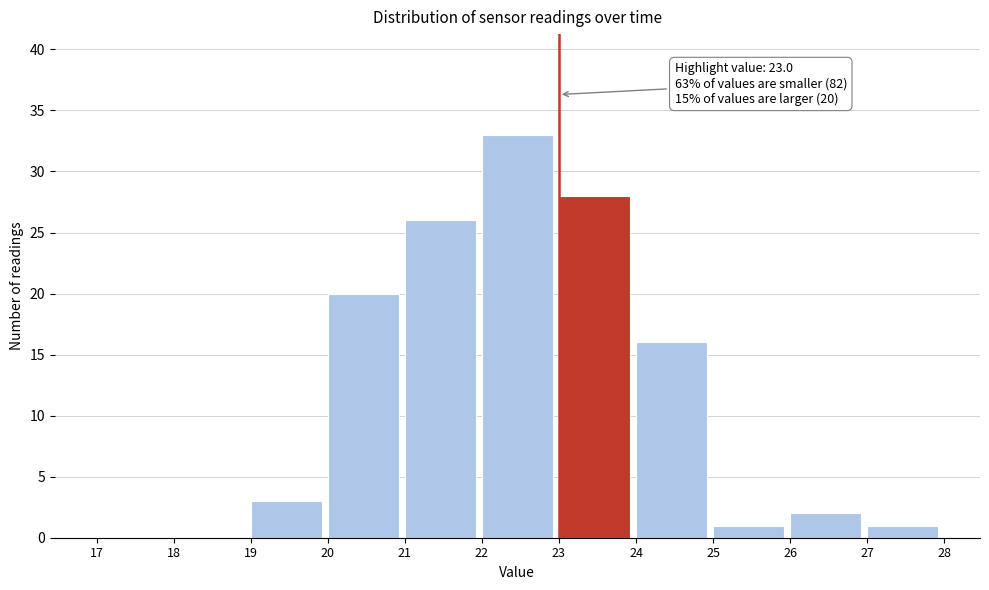

Over which range of the x-axis is the bar tallest?

22 to 23